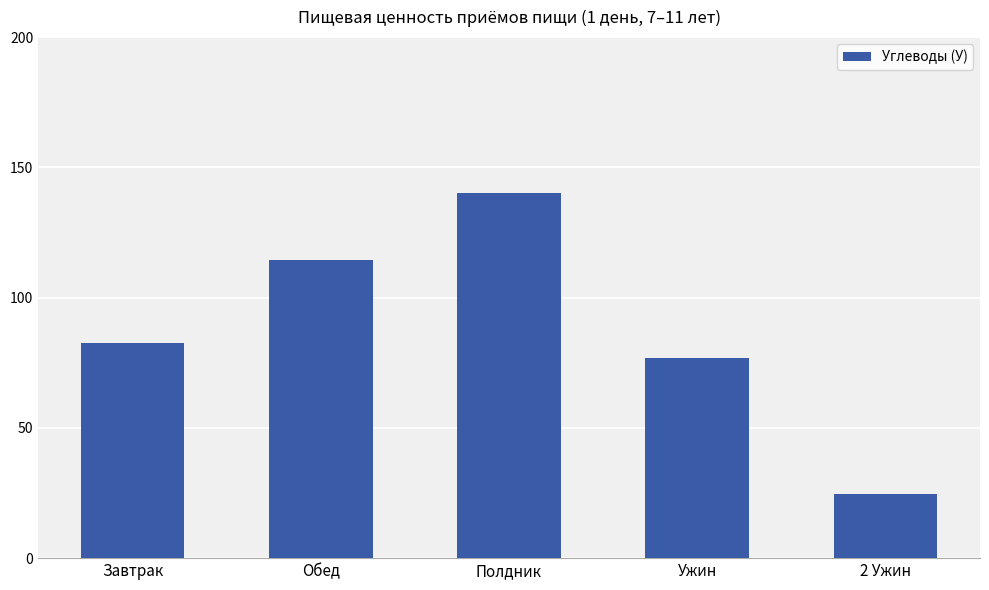

What is the smallest value displayed?

24.7